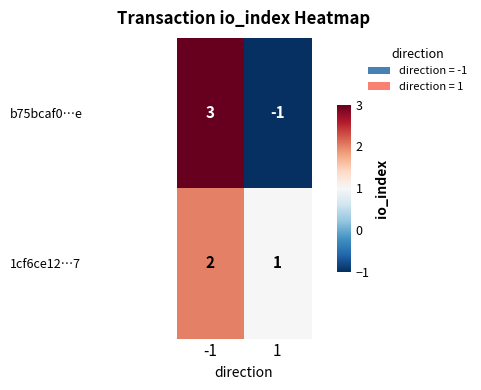

What is the maximum value for b75bcaf0…e?

3